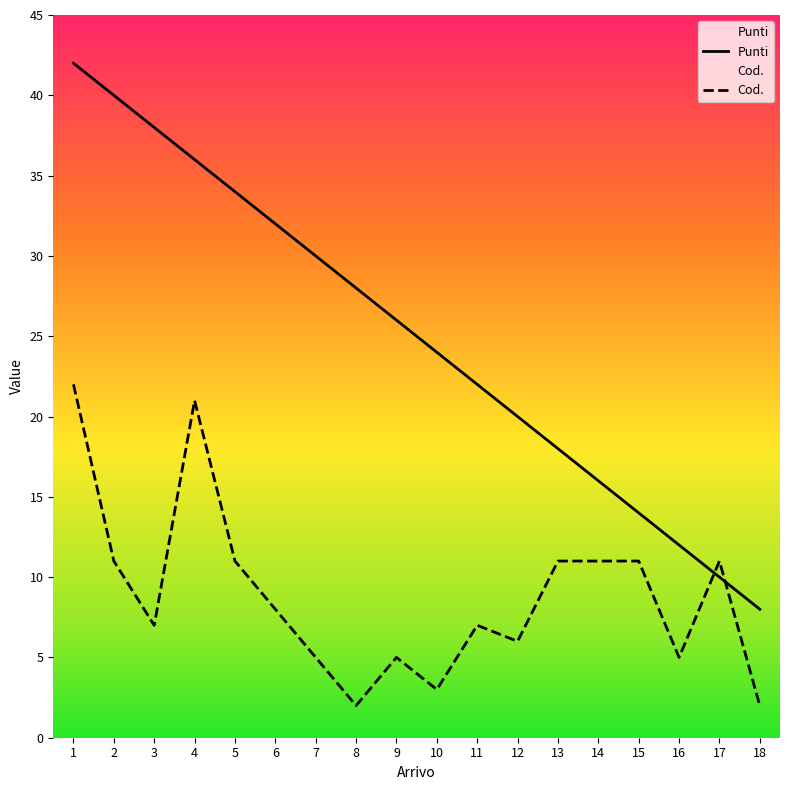

What is the average value of the Punti series?

25